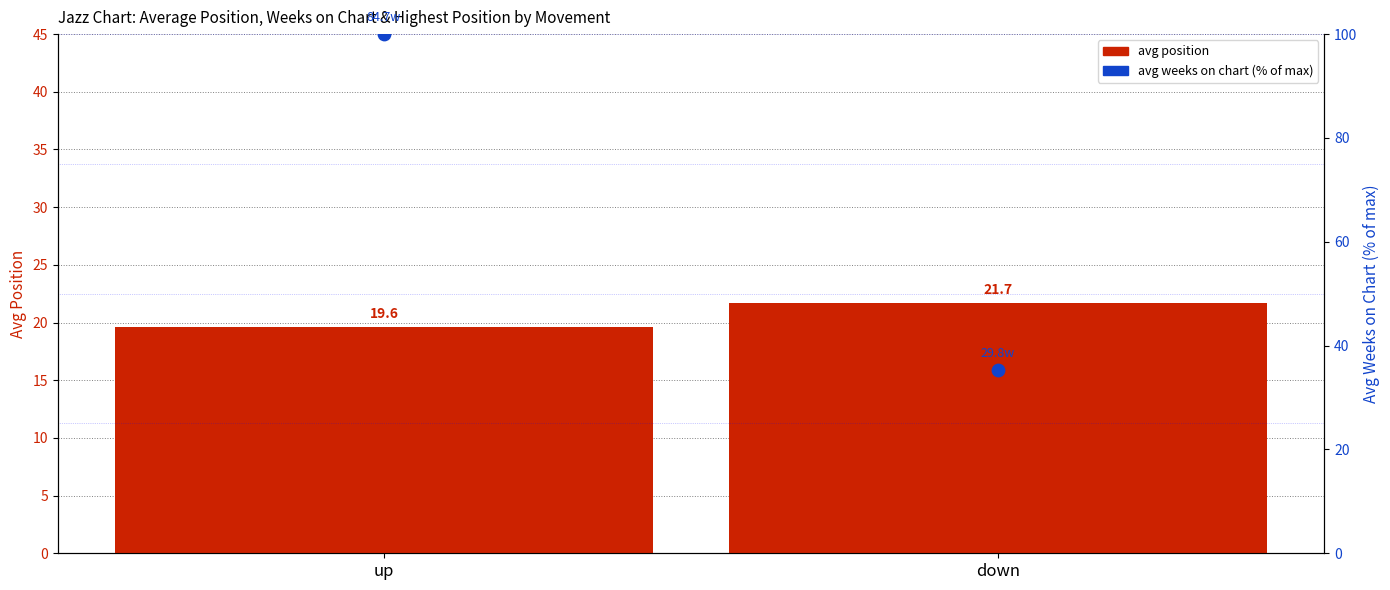

Is the value of avg position at down greater than the value of avg weeks on chart (% of max) at down?

No